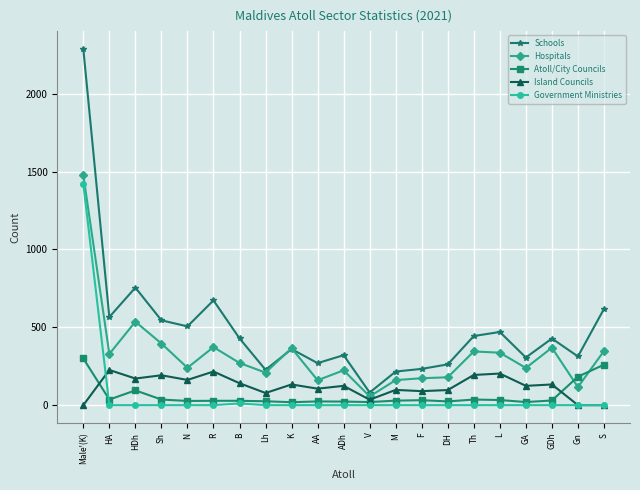

At which category does Island Councils reach its first local peak?

HA